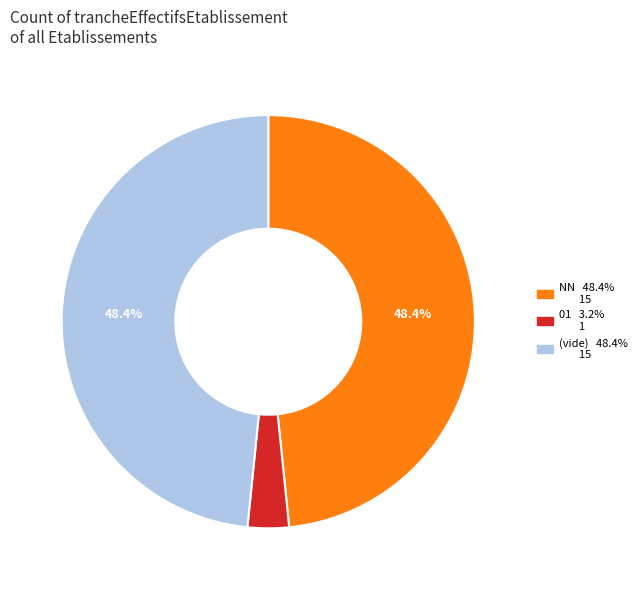

Does any single category account for the majority?

No